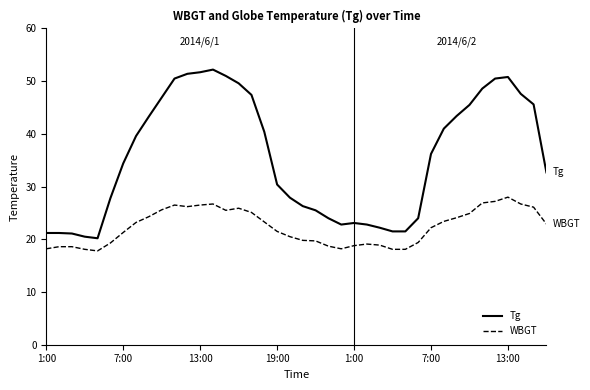

Rank the series by their maximum value, from highest to lowest.

Tg, WBGT